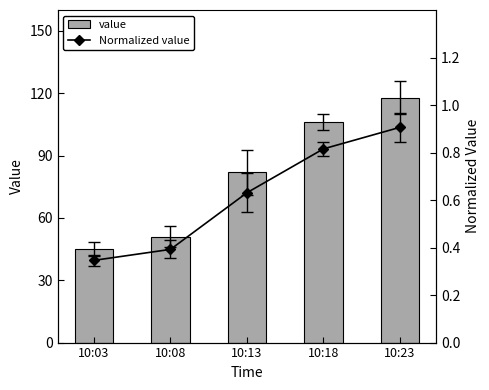

True or false: value has a value of 106.0 at 10:18.

True